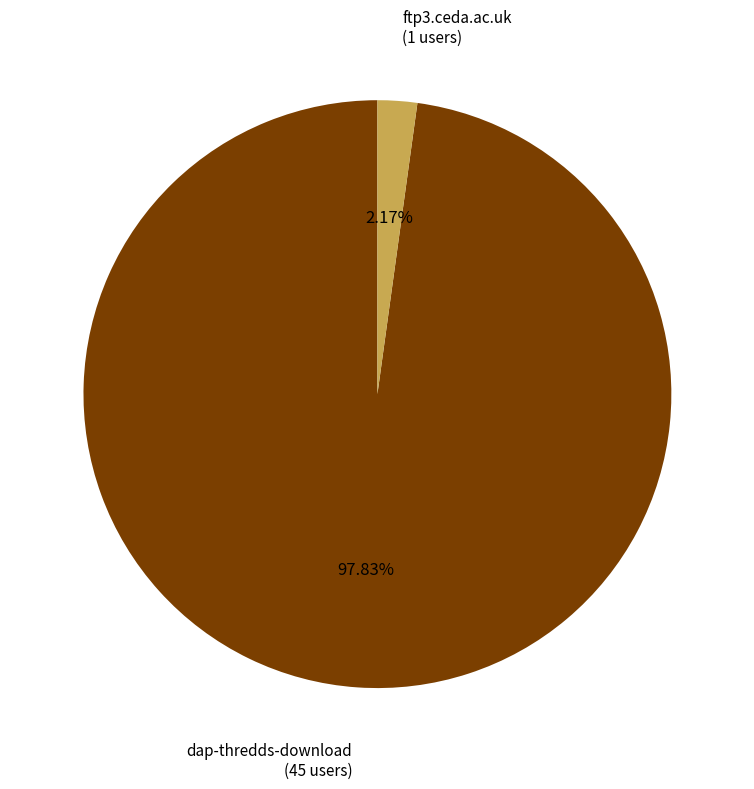

To the nearest percent, what is the average slice percentage?

50%